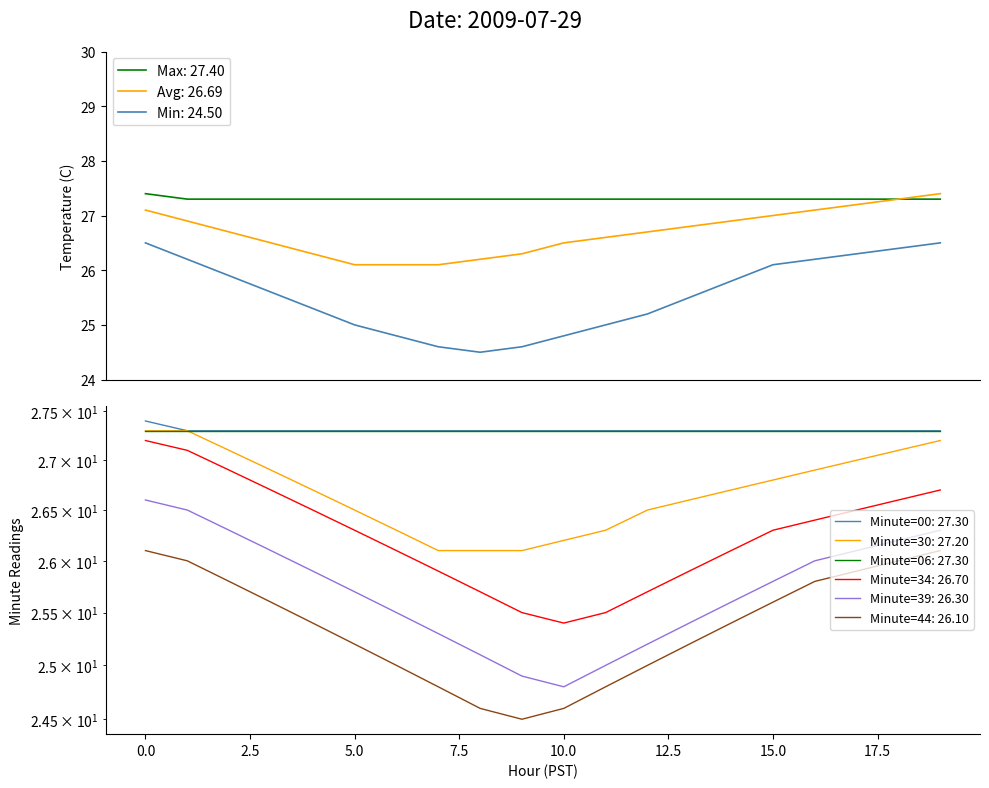

What is the difference between the second highest and minimum values in the Min Temp series?

2.0